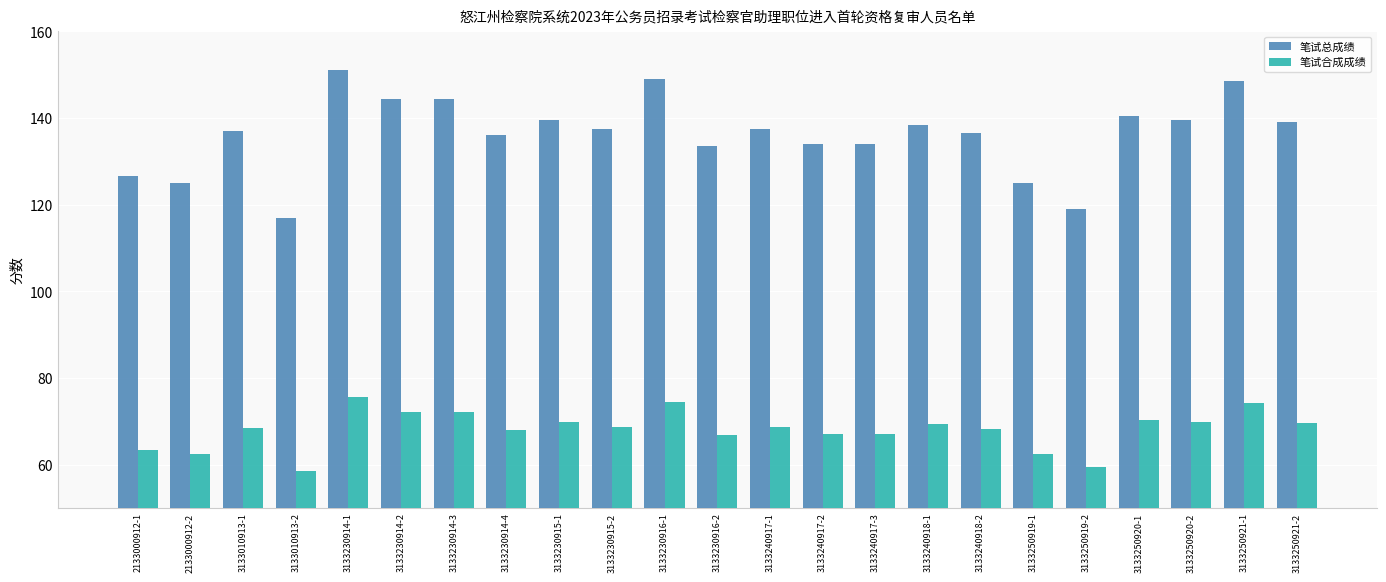

What is the spread (max minus min) of values at 3133250919-2?

59.5